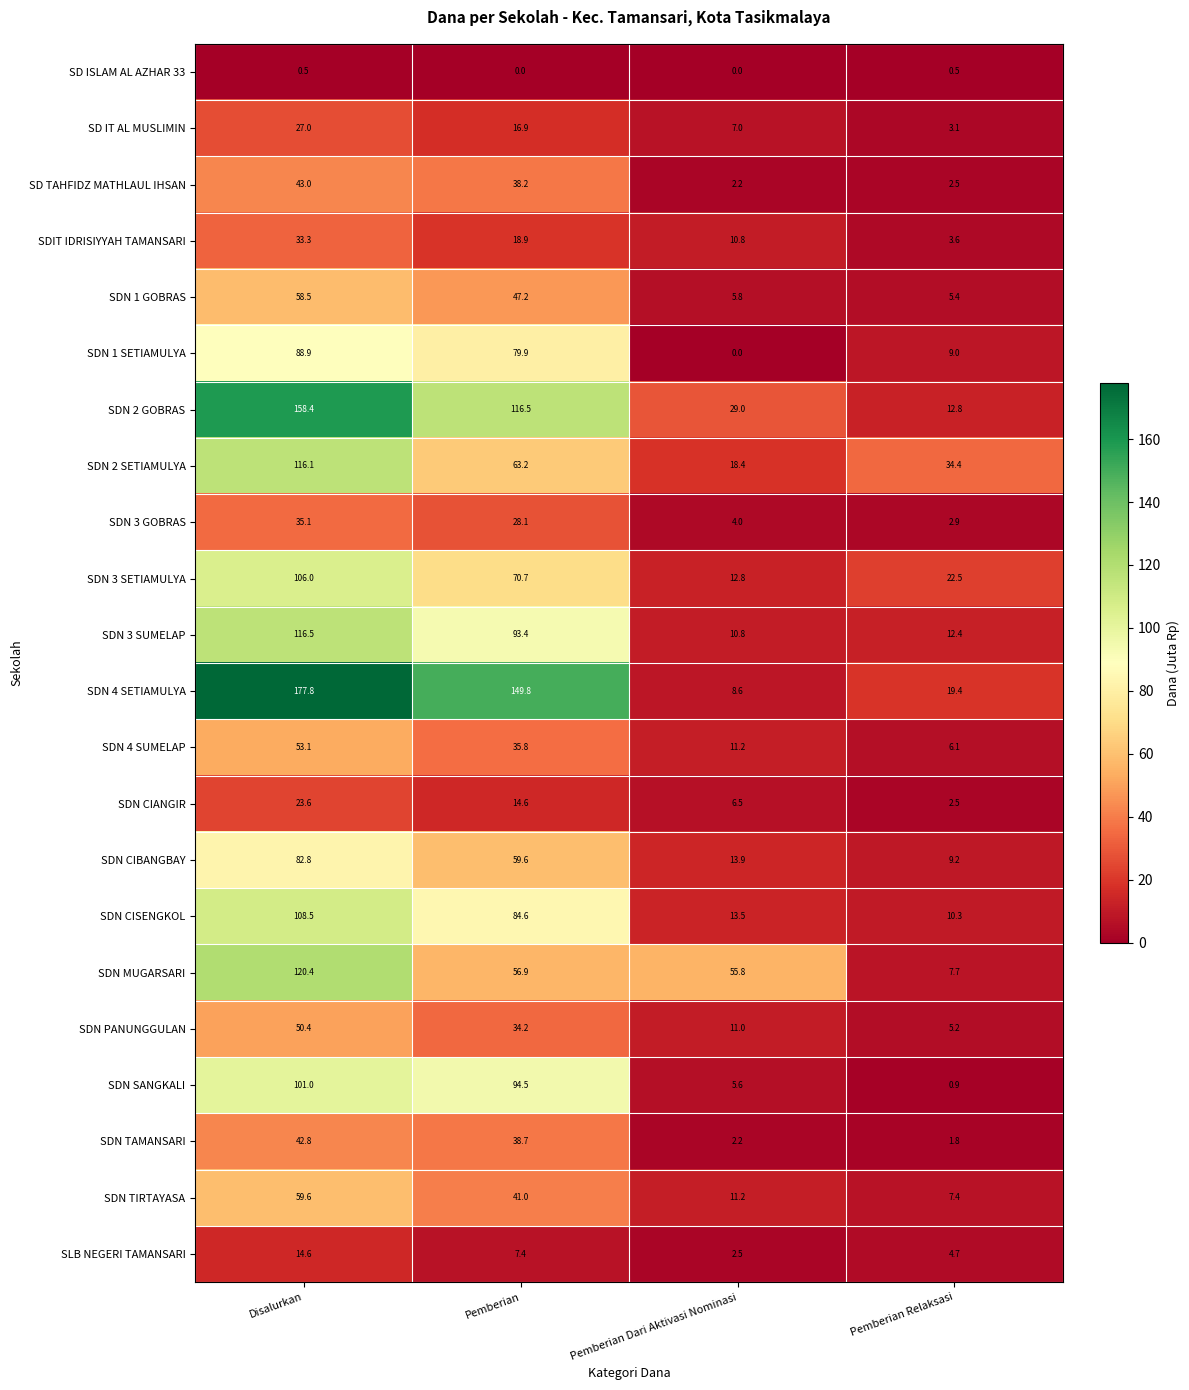

What is the lowest value of the SLB NEGERI TAMANSARI series?

2.5